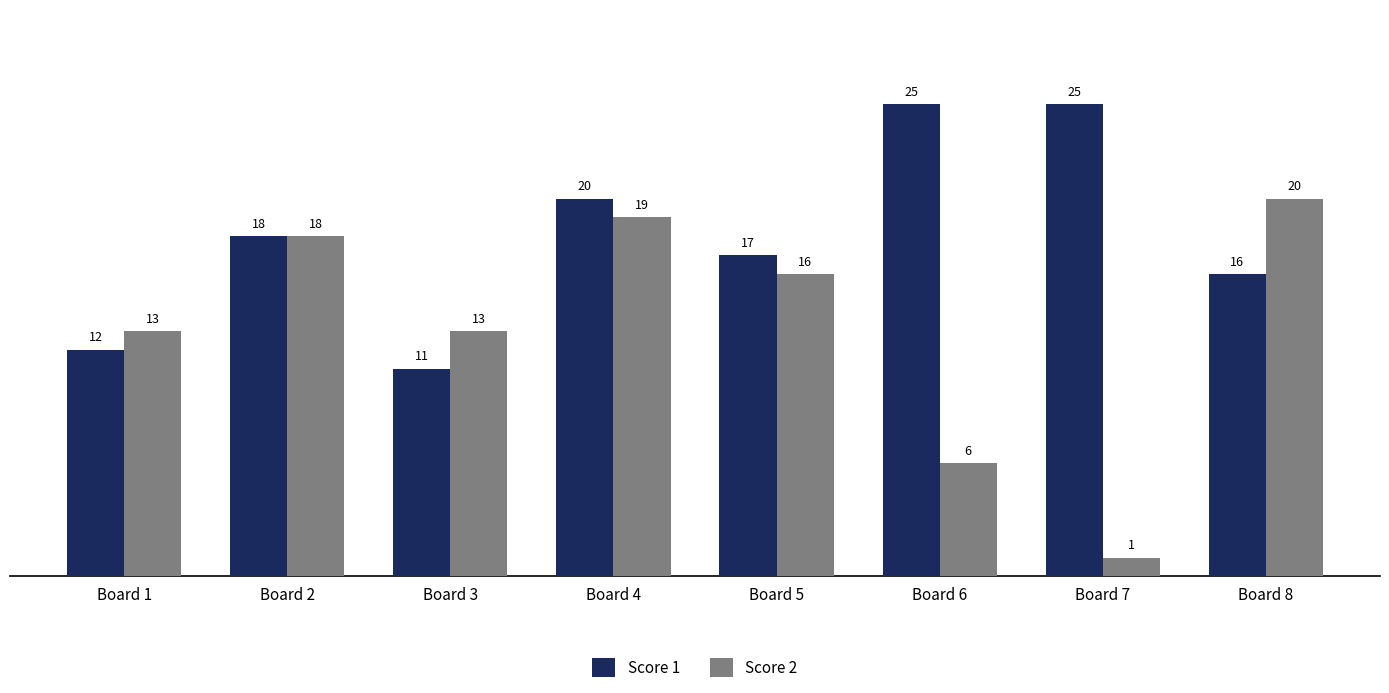

Reading left to right, extract all data points from this chart.

Score 1: 12	18	11	20	17	25	25	16
Score 2: 13	18	13	19	16	6	1	20